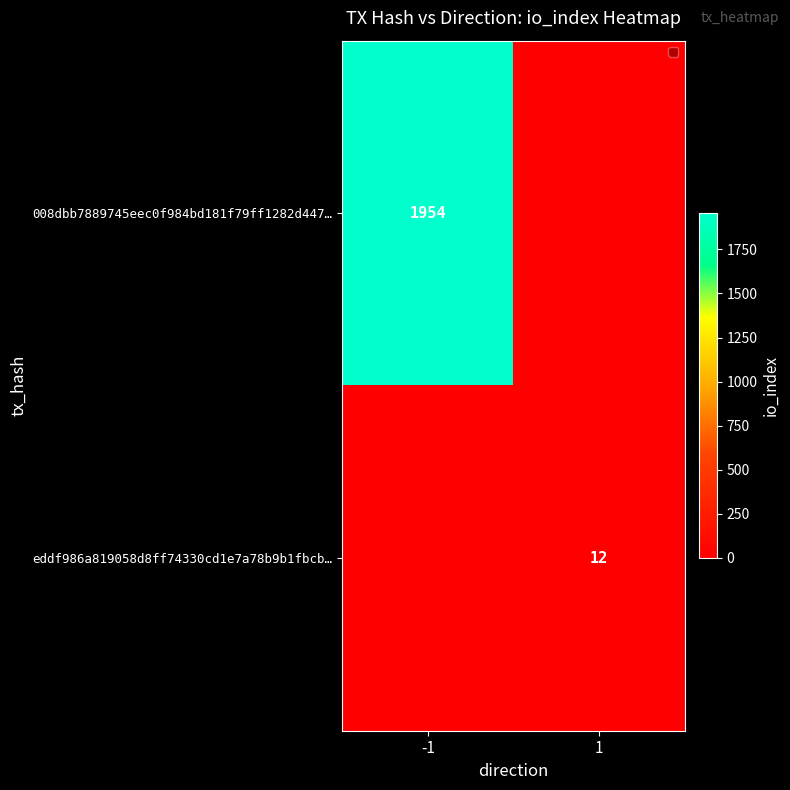

Between 1 and -1, which is larger?

-1